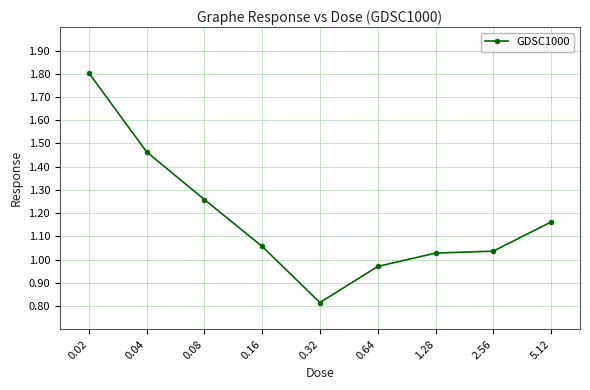

What is the sum of all values?

10.6